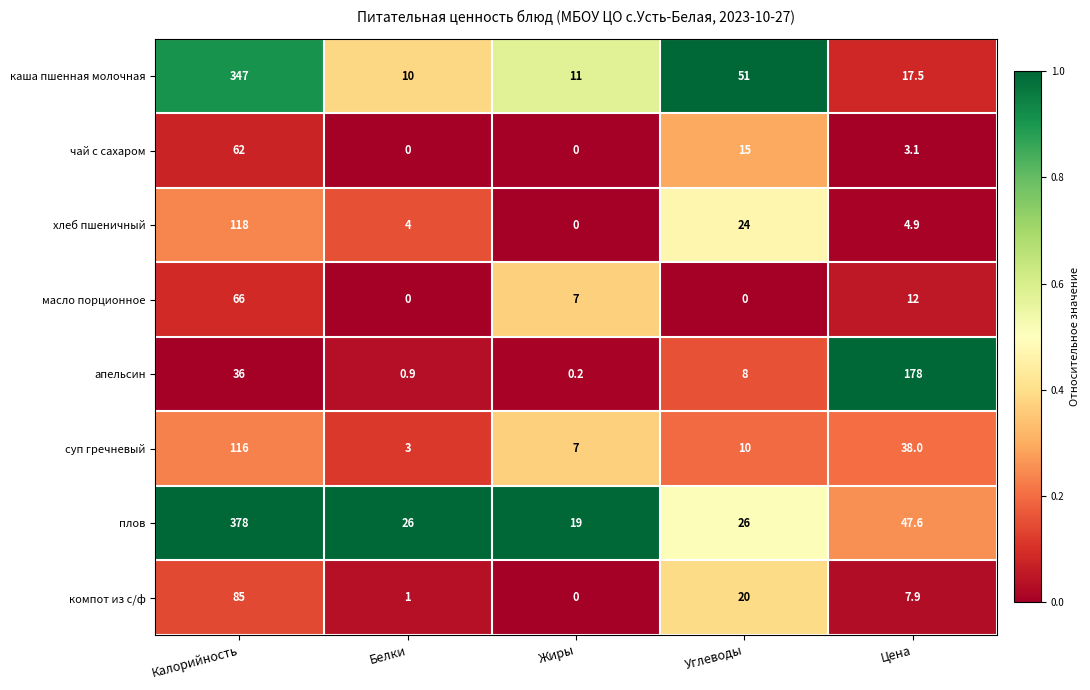

Between Калорийность and Цена, which series saw the biggest shift?

плов